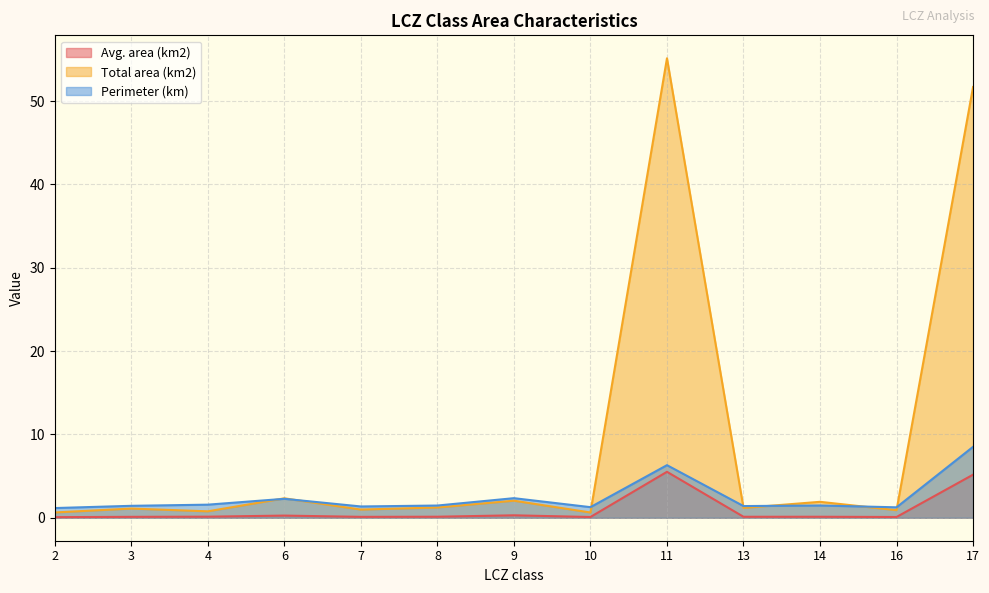

Between 17 and 7, which is larger?

17